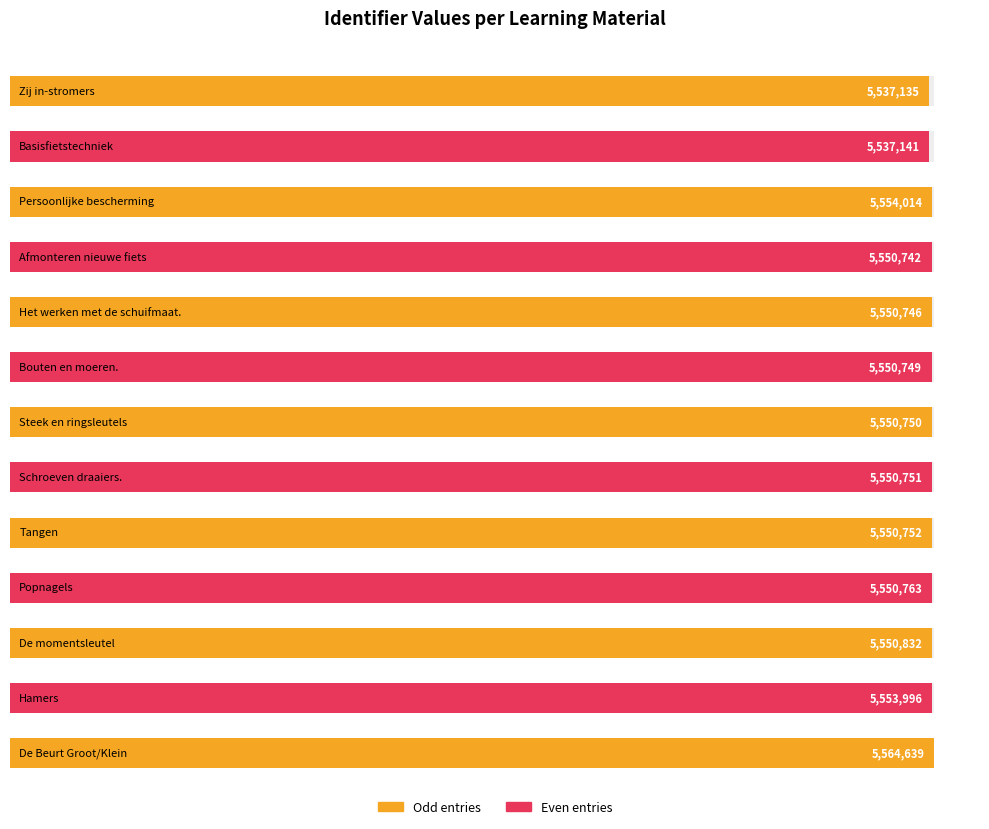

Reading left to right, what are all the values shown in this chart?

5537135	5537141	5554014	5550742	5550746	5550749	5550750	5550751	5550752	5550763	5550832	5553996	5564639